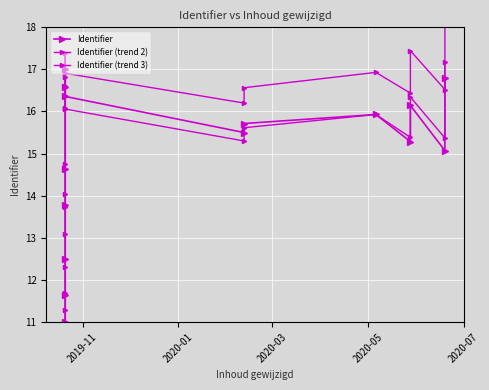

How many lines are shown in the chart?

3